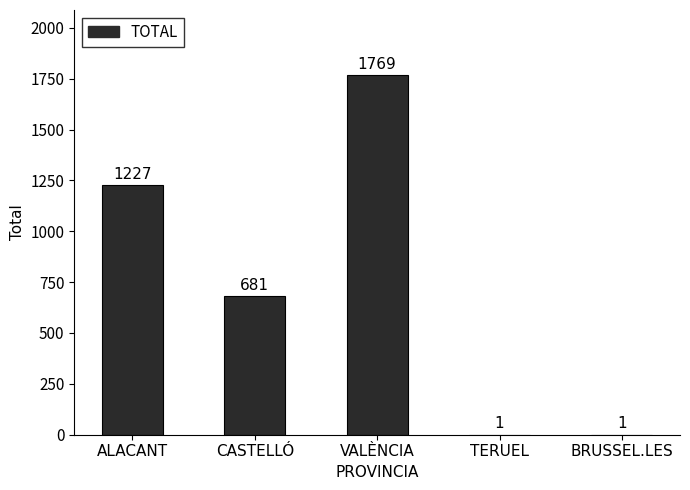

What is the greatest value displayed?

1769